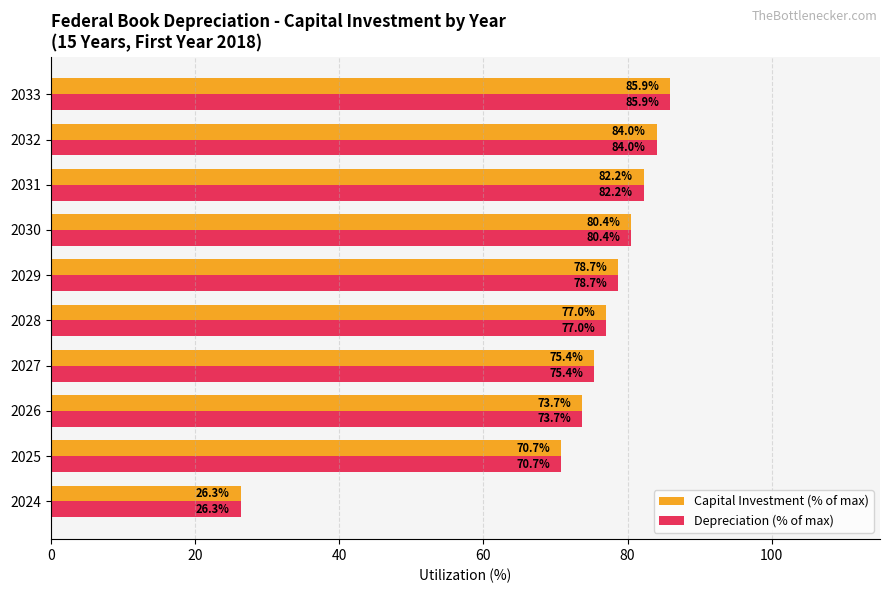

At which category is the sum across all series the highest?

2033